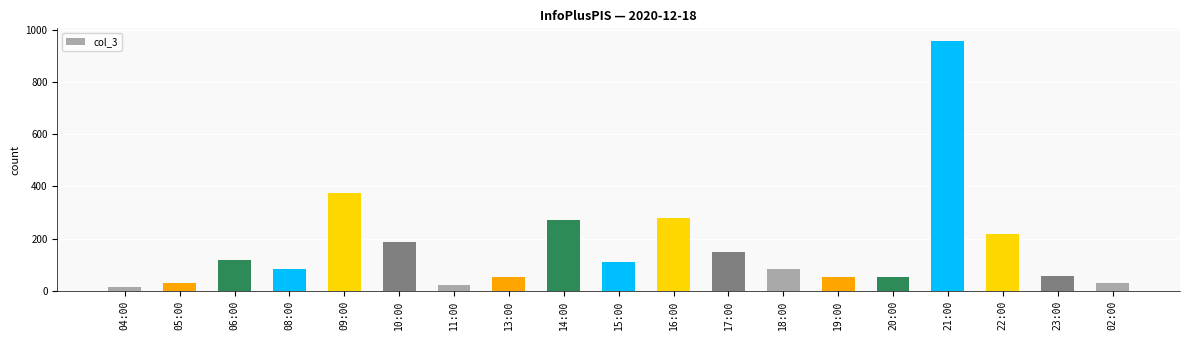

Is it true that the value at 15:00 is 158?

False